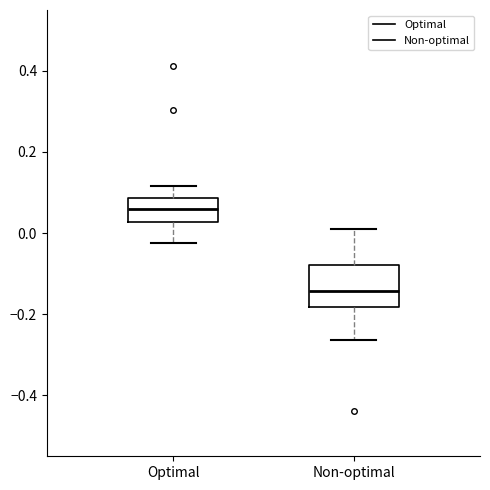

Where does the upper whisker of the box for Optimal end on the y-axis? The values are not printed on the chart, so give them approximately, as read against the axis.

0.12